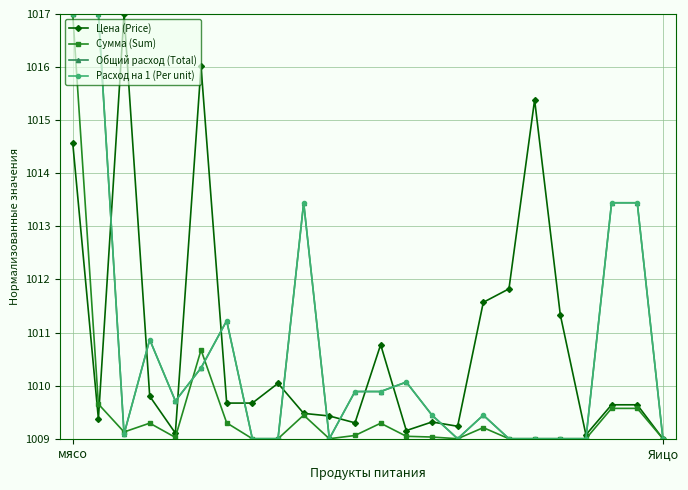

What is the label of the 1st point from the left?

мясо